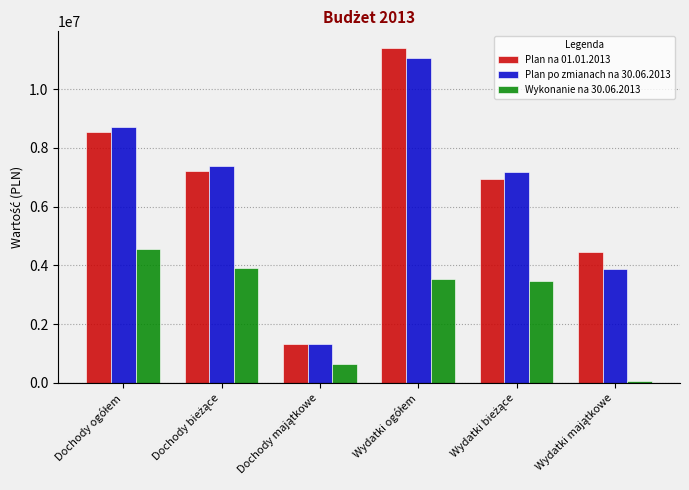

Reading left to right, extract all data points from this chart.

Plan na 01.01.2013: 8554553.0	7225853.0	1328700.0	11403693.0	6934237.0	4469456.0
Plan po zmianach na 30.06.2013: 8714844.0	7385532.0	1329312.0	11071373.0	7177917.0	3893456.0
Wykonanie na 30.06.2013: 4564044.7	3928832.7	635212.0	3552789.8	3482770.9	70018.8